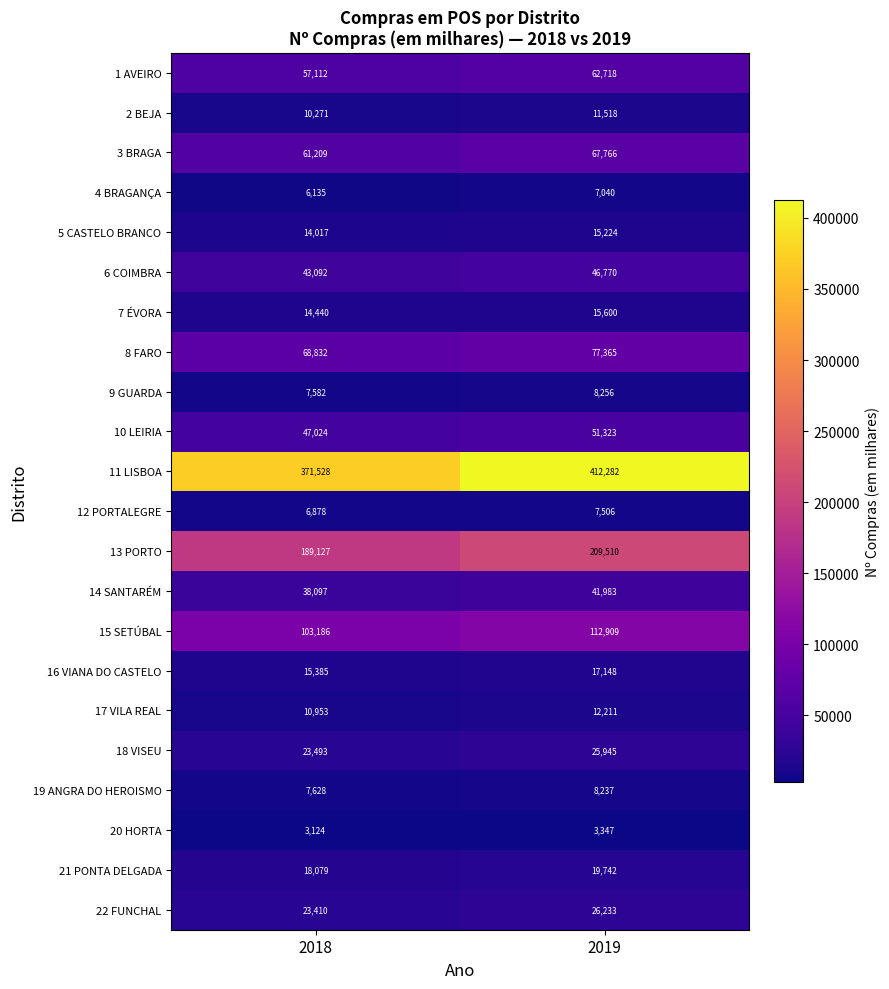

Which category has the highest value across all series?

2019